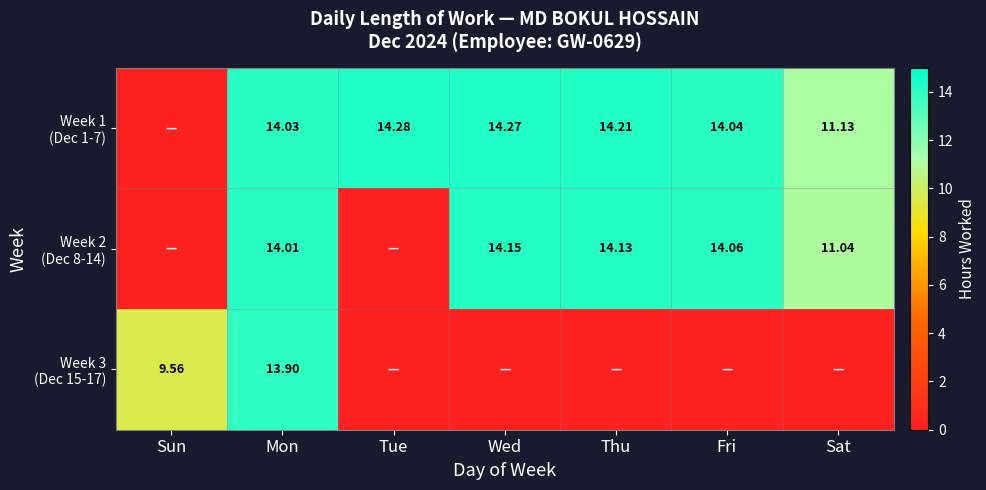

Rank the series by their maximum value, from lowest to highest.

Week 3 (Dec 15-17), Week 2 (Dec 8-14), Week 1 (Dec 1-7)